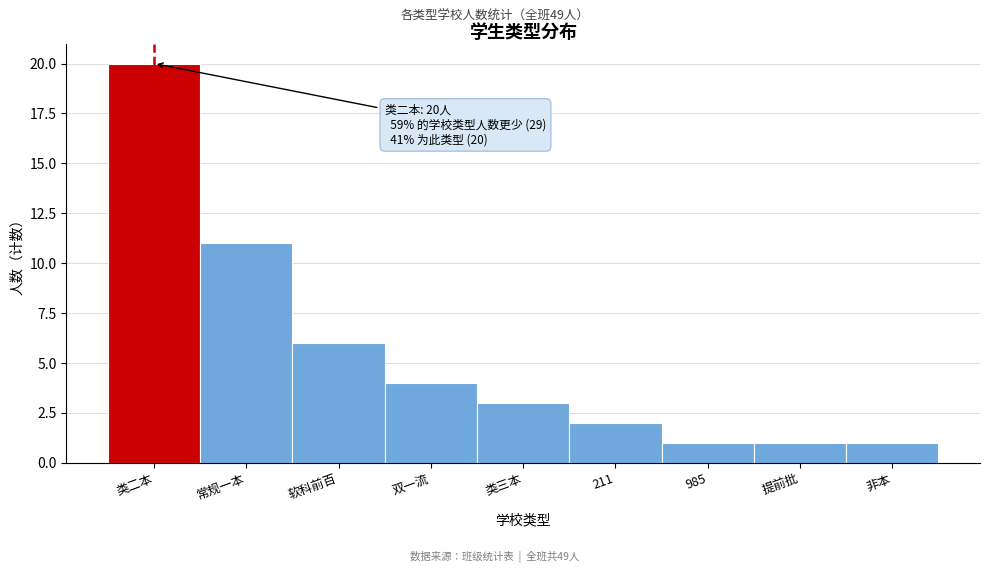

Reading right to left, extract all data points from this chart.

非本=1	提前批=1	985=1	211=2	类三本=3	双一流=4	软科前百=6	常规一本=11	类二本=20